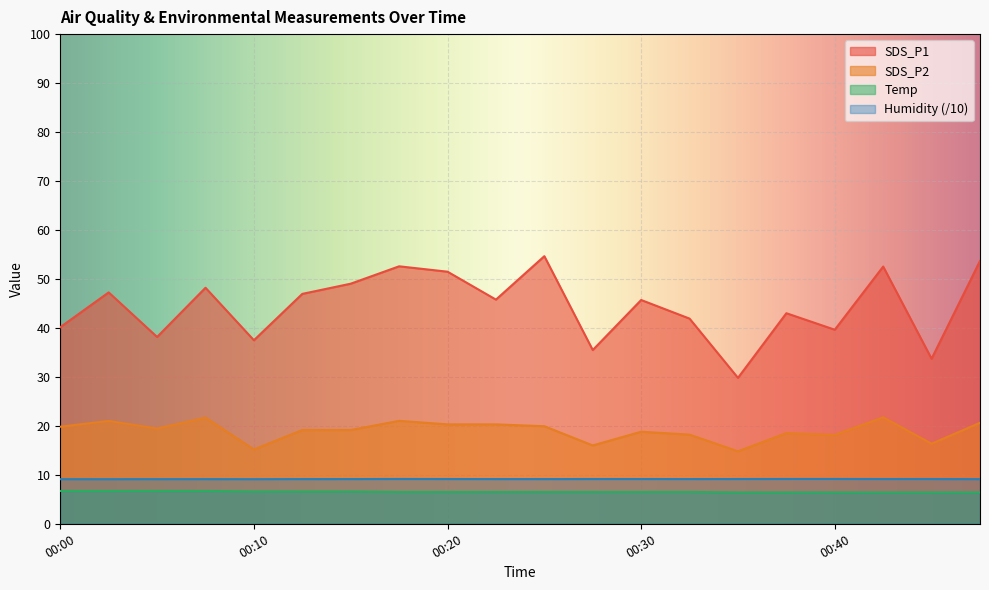

The SDS_P1 series shows 25.5 at 00:40. True or false?

False